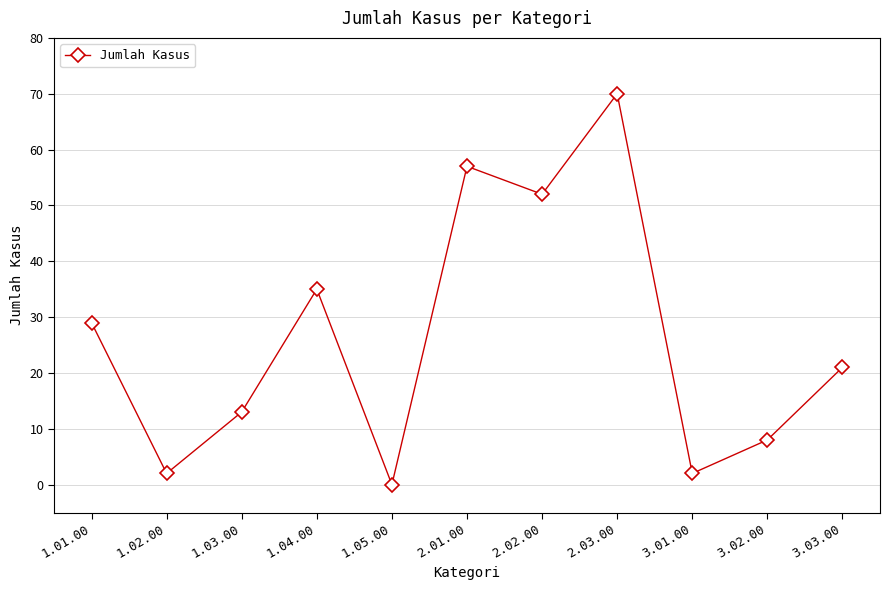

Between 1.03.00 and 2.02.00, which is larger?

2.02.00